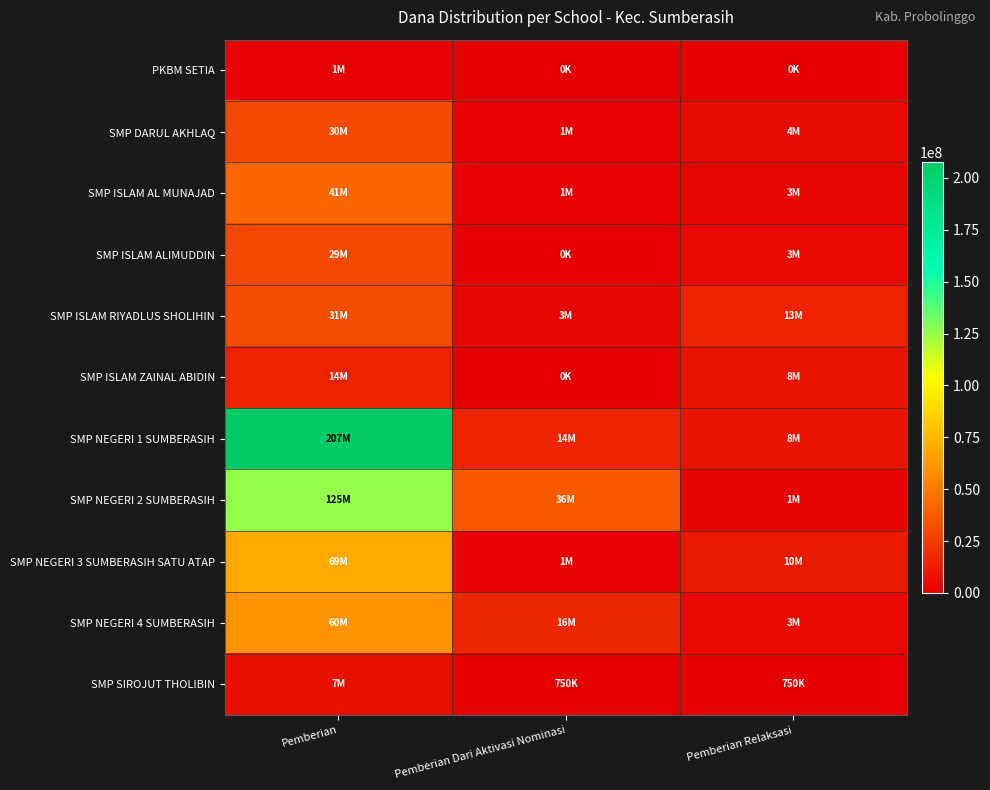

List the series in order of their peak value, lowest first.

PKBM SETIA, SMP SIROJUT THOLIBIN, SMP ISLAM ZAINAL ABIDIN, SMP ISLAM ALIMUDDIN, SMP DARUL AKHLAQ, SMP ISLAM RIYADLUS SHOLIHIN, SMP ISLAM AL MUNAJAD, SMP NEGERI 4 SUMBERASIH, SMP NEGERI 3 SUMBERASIH SATU ATAP, SMP NEGERI 2 SUMBERASIH, SMP NEGERI 1 SUMBERASIH